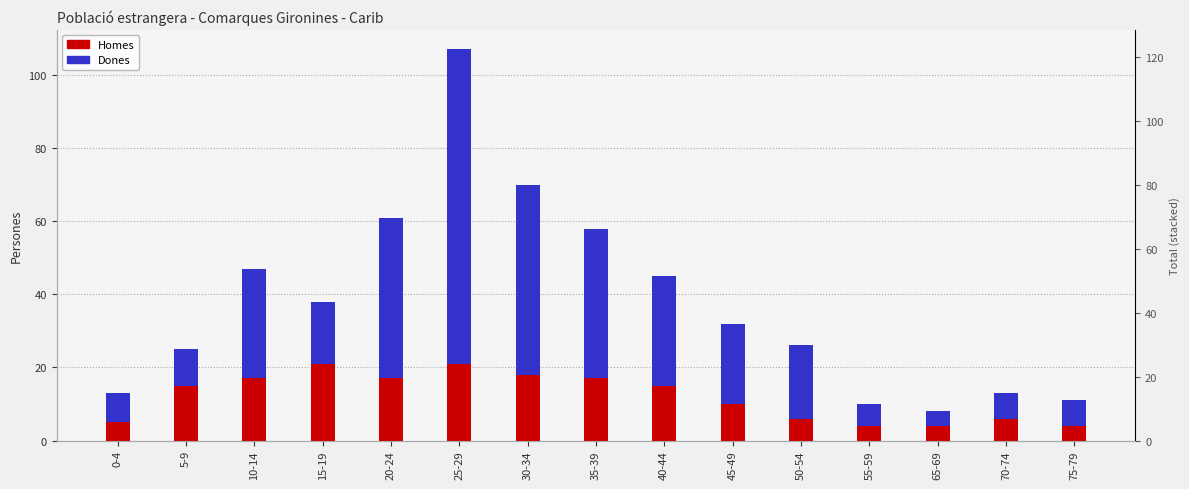

Is it true that Dones equals 7 at 75-79?

True